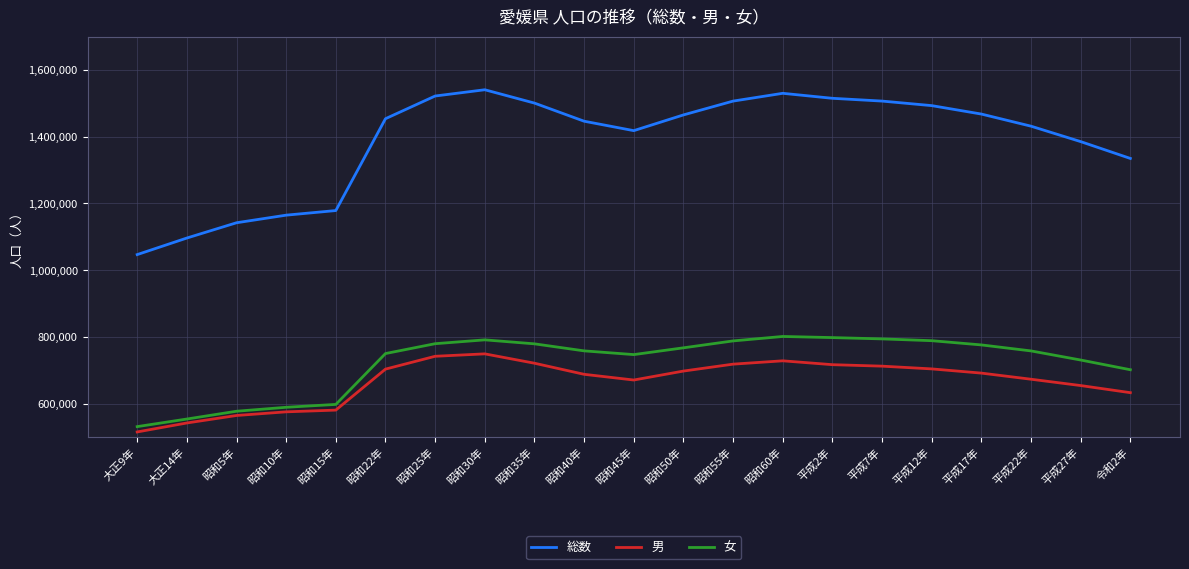

What is the maximum value for 総数?

1540628